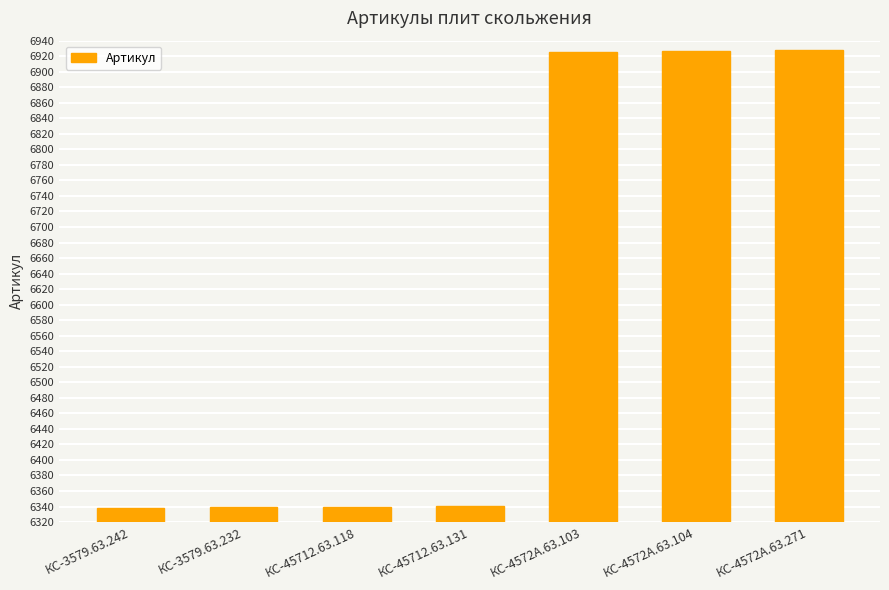

What is the ratio of the value at КС-45712.63.118 to the value at КС-3579.63.242?

1.0